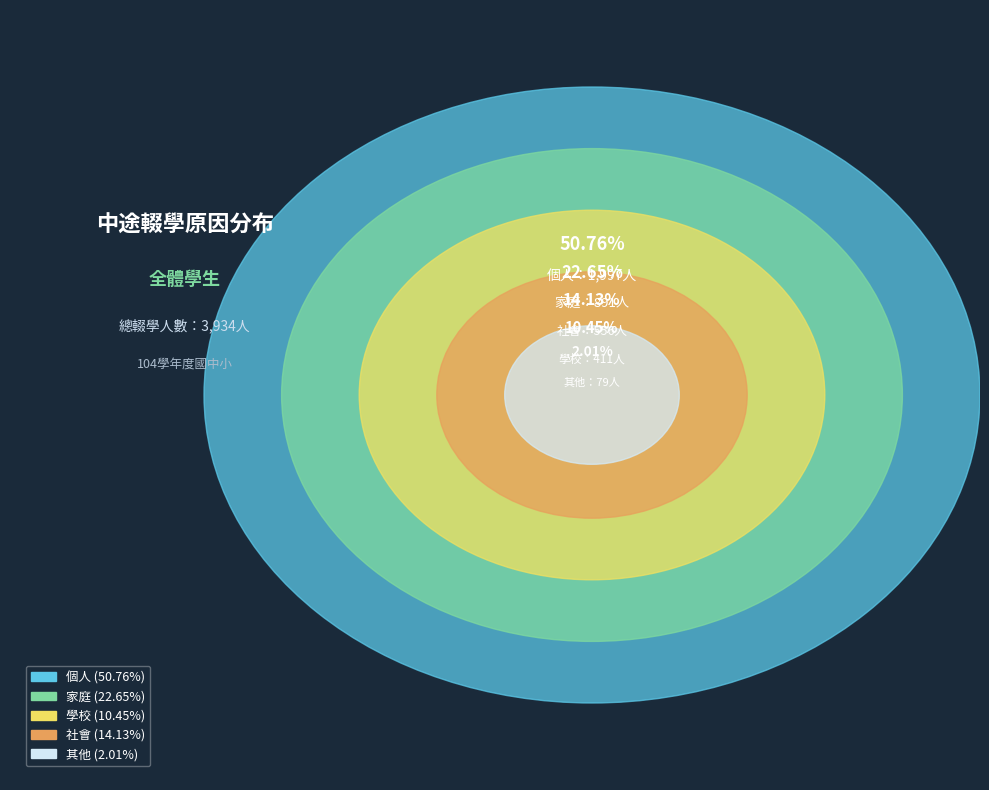

What is the majority slice?

個人